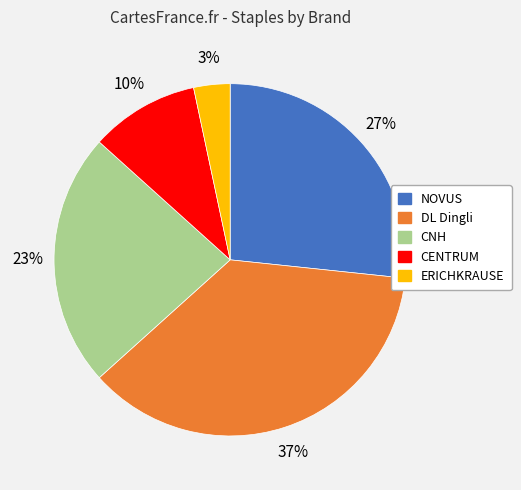

How many slices are in this pie chart?

5